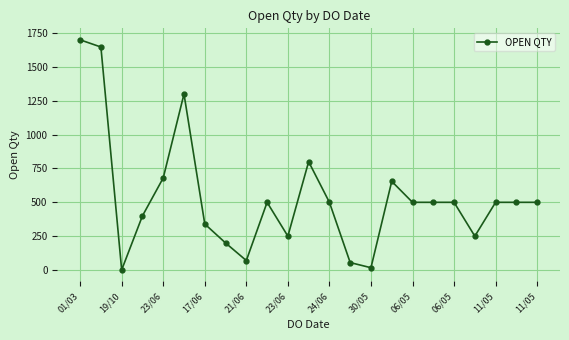

True or false: there are more than 1 points higher than both neighbors.

True